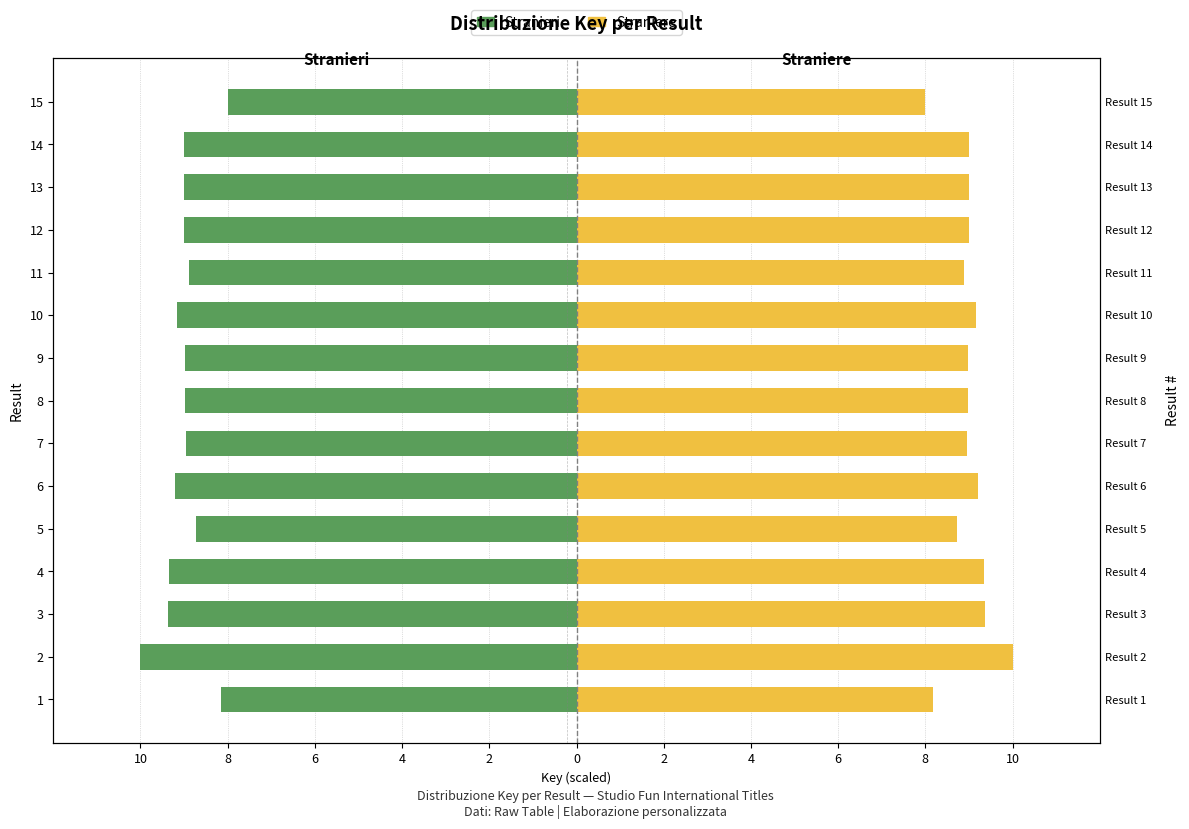

Reading right to left, extract all data points from this chart.

Stranieri: -8.0	-9.0	-9.0	-9.0	-8.9	-9.2	-9.0	-9.0	-9.0	-9.2	-8.7	-9.3	-9.4	-10.0	-8.2
Straniere: 8.0	9.0	9.0	9.0	8.9	9.2	9.0	9.0	9.0	9.2	8.7	9.3	9.4	10.0	8.2